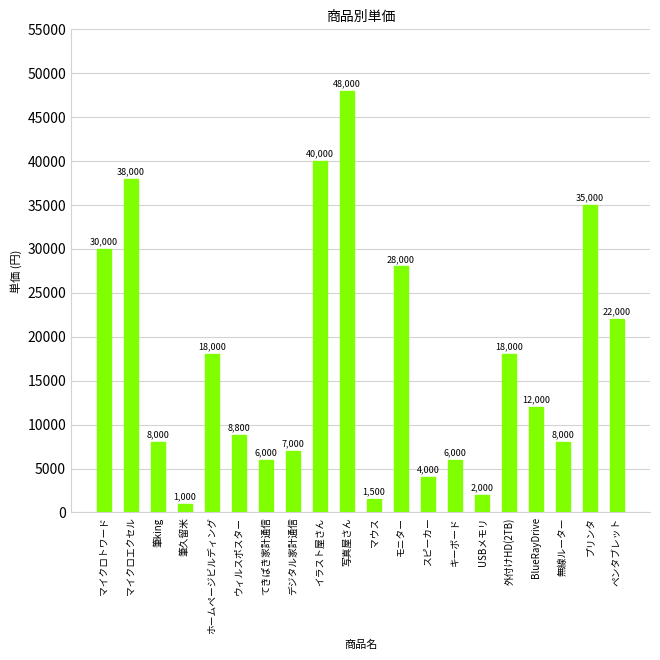

Where does the data first go above 12000?

マイクロトワード